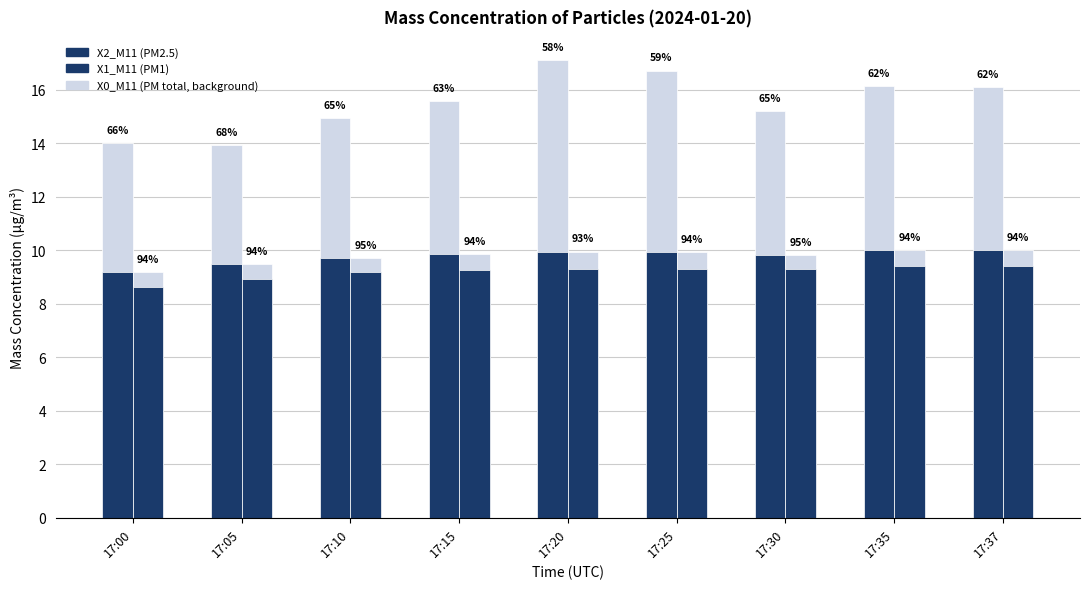

What is the minimum value for X1_M11 (PM1)?

8.6